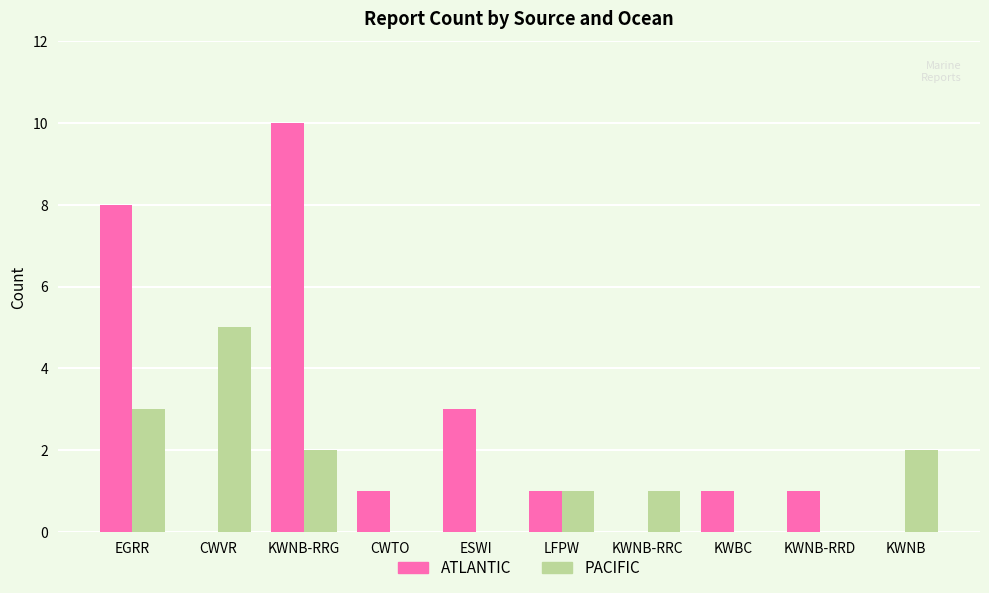

What value does the ATLANTIC series have at EGRR, to the nearest 10?

10